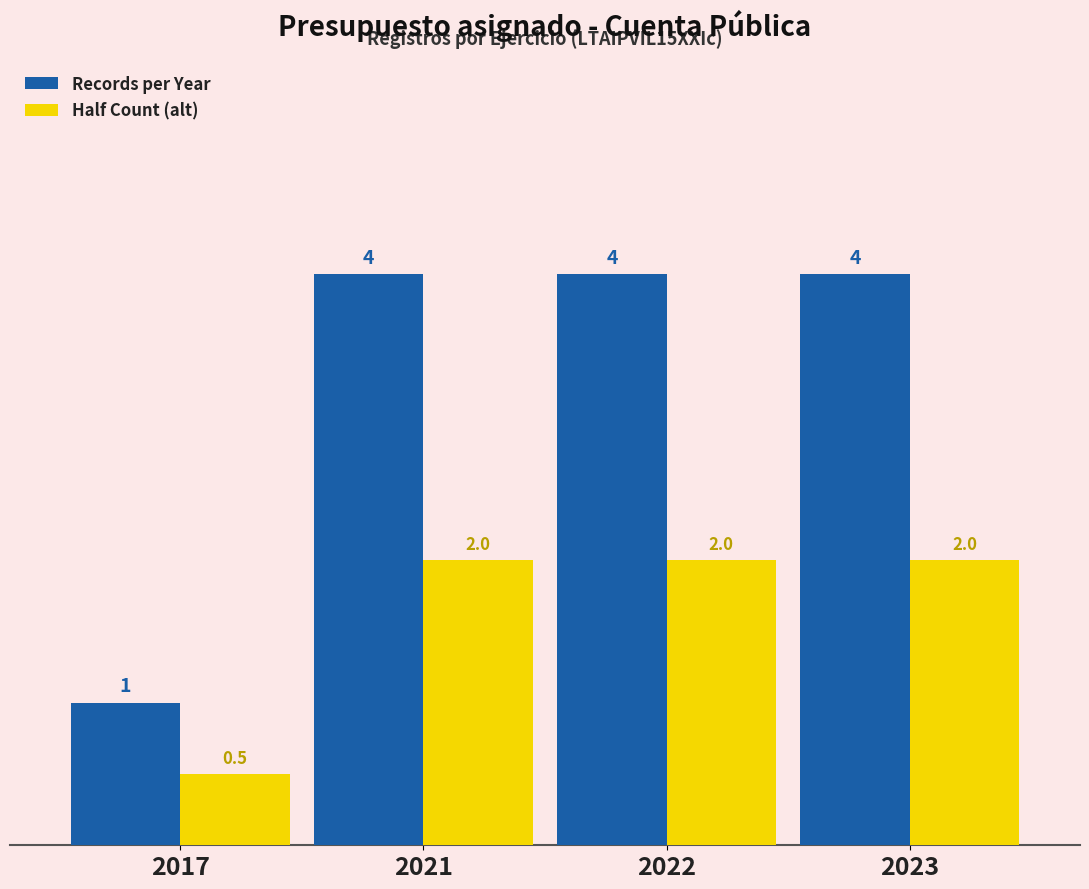

What is the minimum value for Records per Year?

1.0